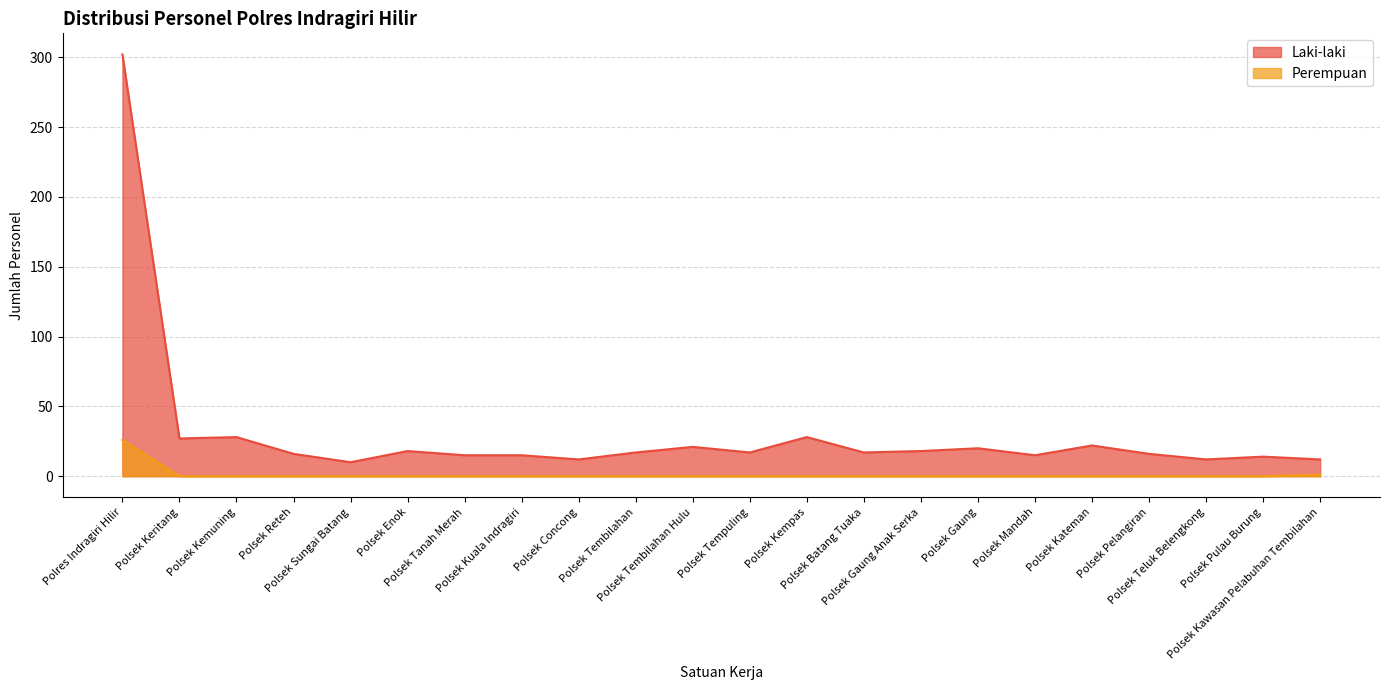

The value of Perempuan at Polsek Enok is 17. True or false?

False